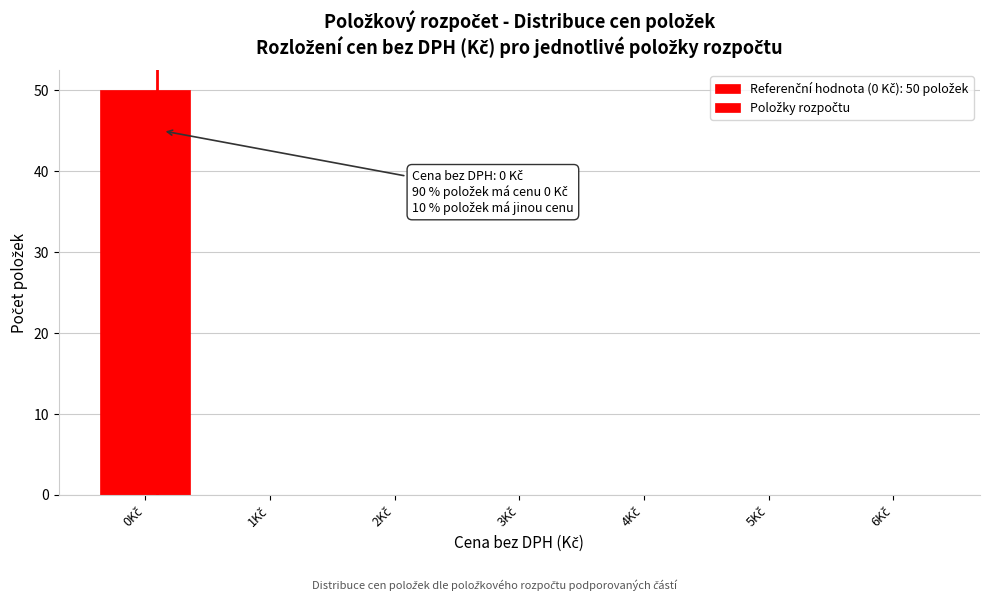

What is the greatest value displayed?

50